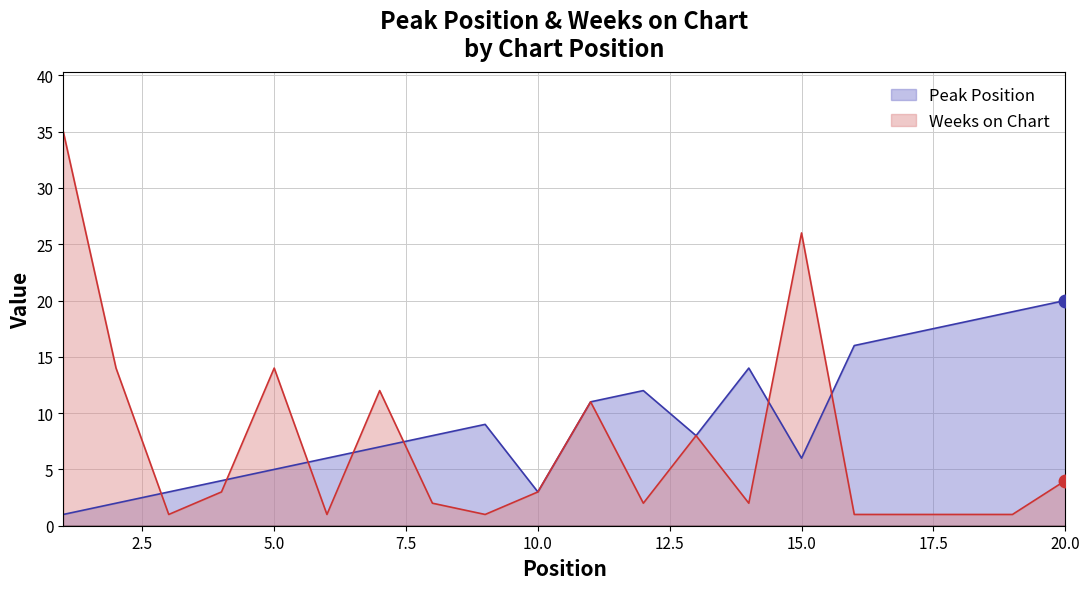

The value of Weeks on Chart at 20.0 is 1. True or false?

False